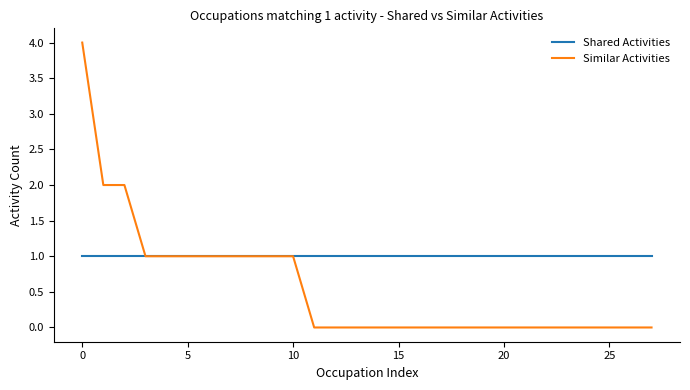

What is the highest value of the Similar Activities series?

4